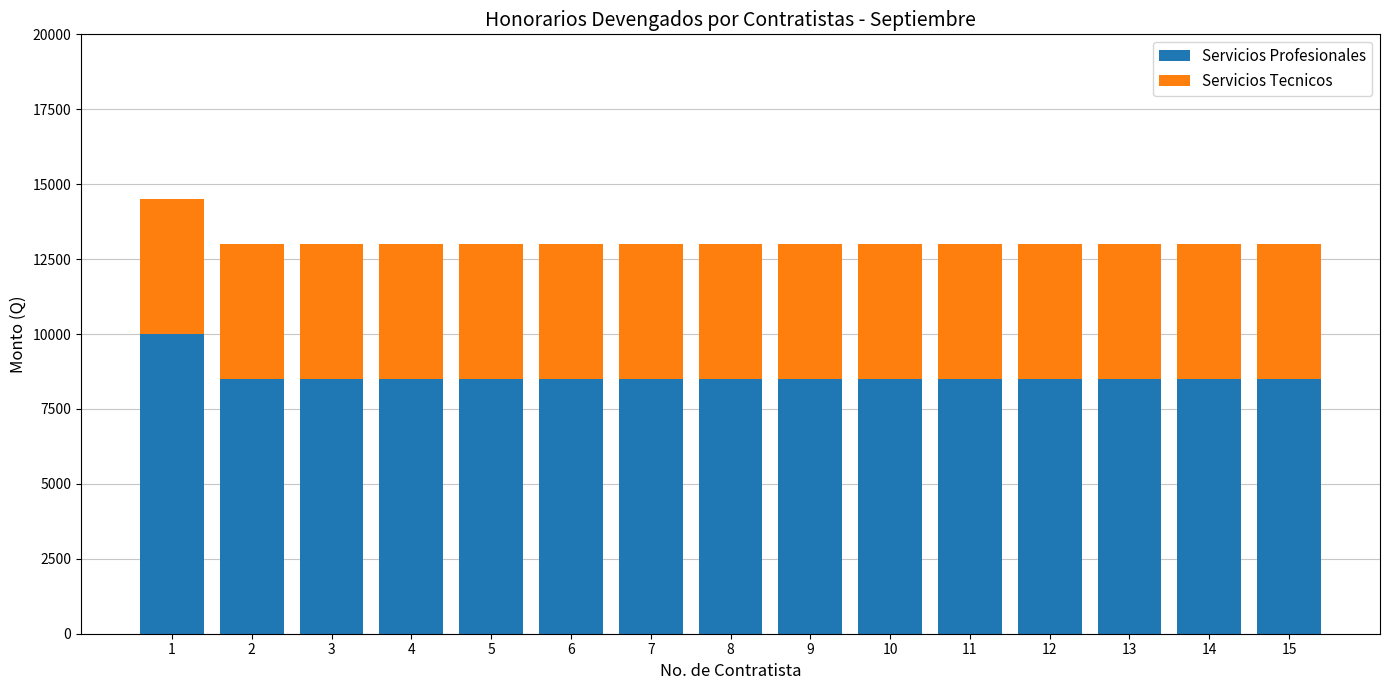

What is the total value across all series at 5?

13000